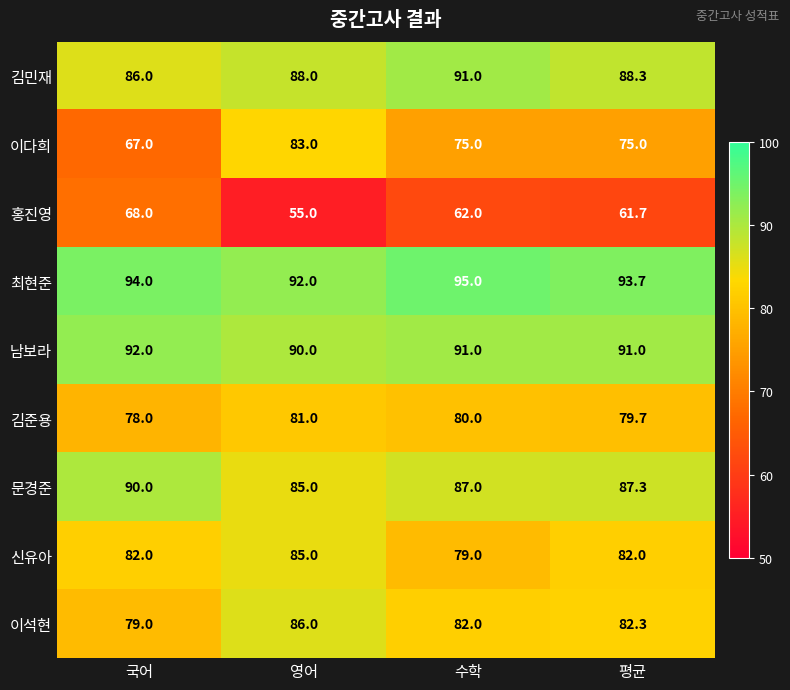

At which label does 홍진영 first exceed 62?

국어